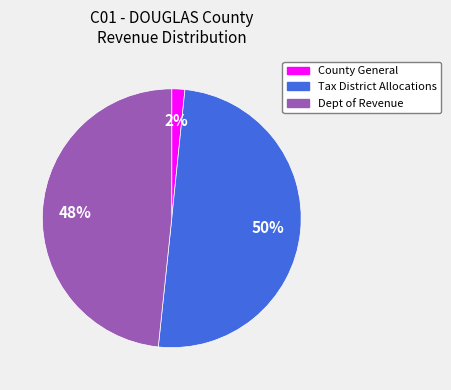

Count the number of slices in the pie.

3